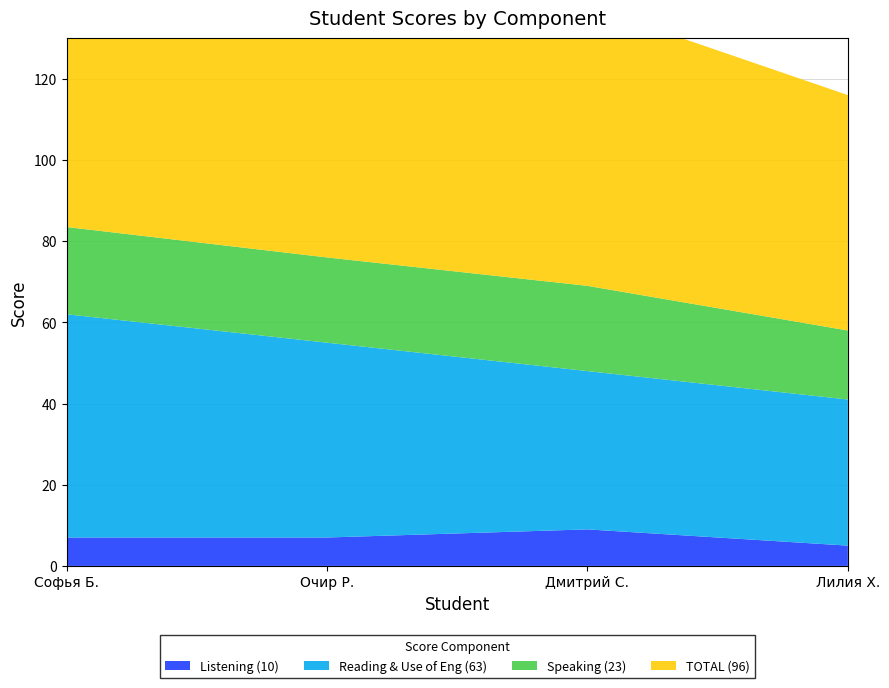

Reading left to right, extract all data points from this chart.

Listening (10): 7.0	7.0	9.0	5.0
Reading & Use of Eng (63): 55.0	48.0	39.0	36.0
Speaking (23): 21.5	21.0	21.0	17.0
TOTAL (96): 83.5	76.0	69.0	58.0